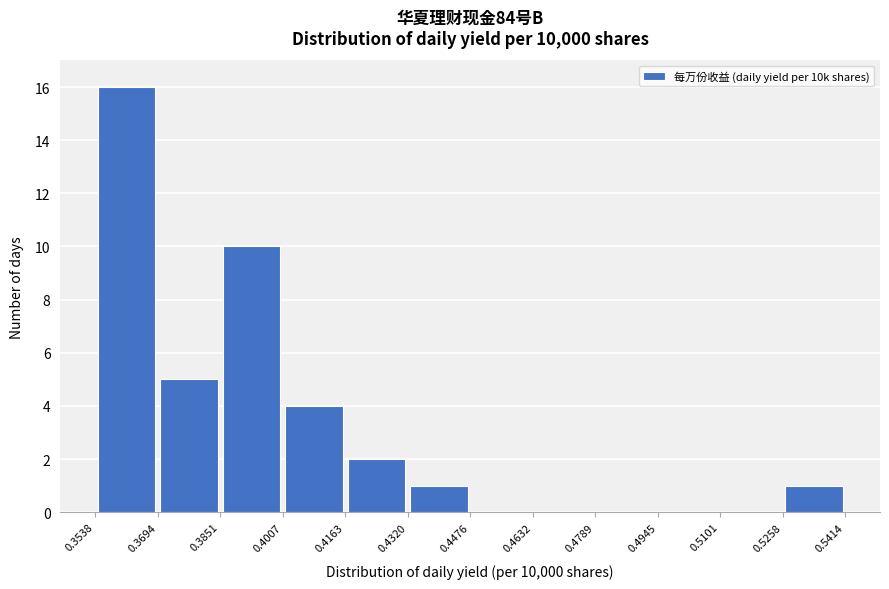

Reading left to right, transcribe this chart: for each bar, give the range it covers on the x-axis and its height. The values are not printed on the chart, so give them approximately, as read against the axis.

0.3538 to 0.3694: 16
0.3694 to 0.3851: 5
0.3851 to 0.4007: 10
0.4007 to 0.4163: 4
0.4163 to 0.4320: 2
0.4320 to 0.4476: 1
0.4476 to 0.4632: 0
0.4632 to 0.4789: 0
0.4789 to 0.4945: 0
0.4945 to 0.5101: 0
0.5101 to 0.5258: 0
0.5258 to 0.5414: 1